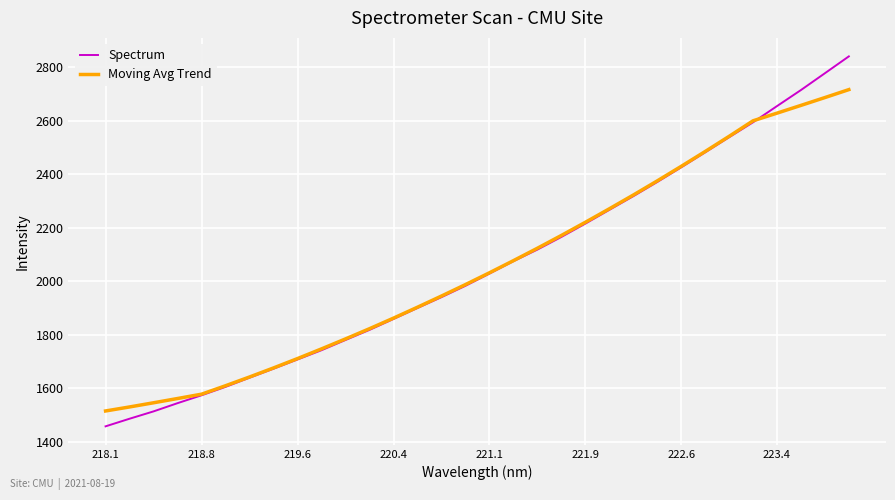

Which series has the widest spread of values?

Spectrum